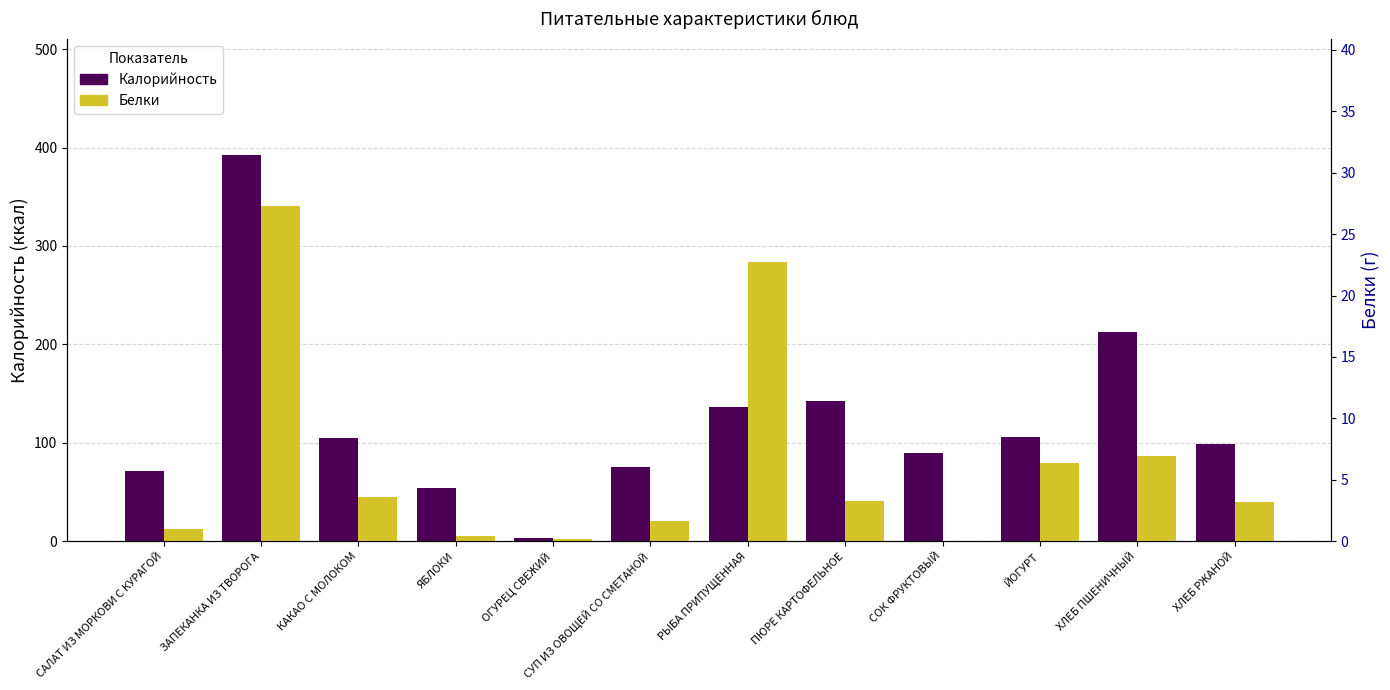

Which series has the widest spread of values?

Калорийность